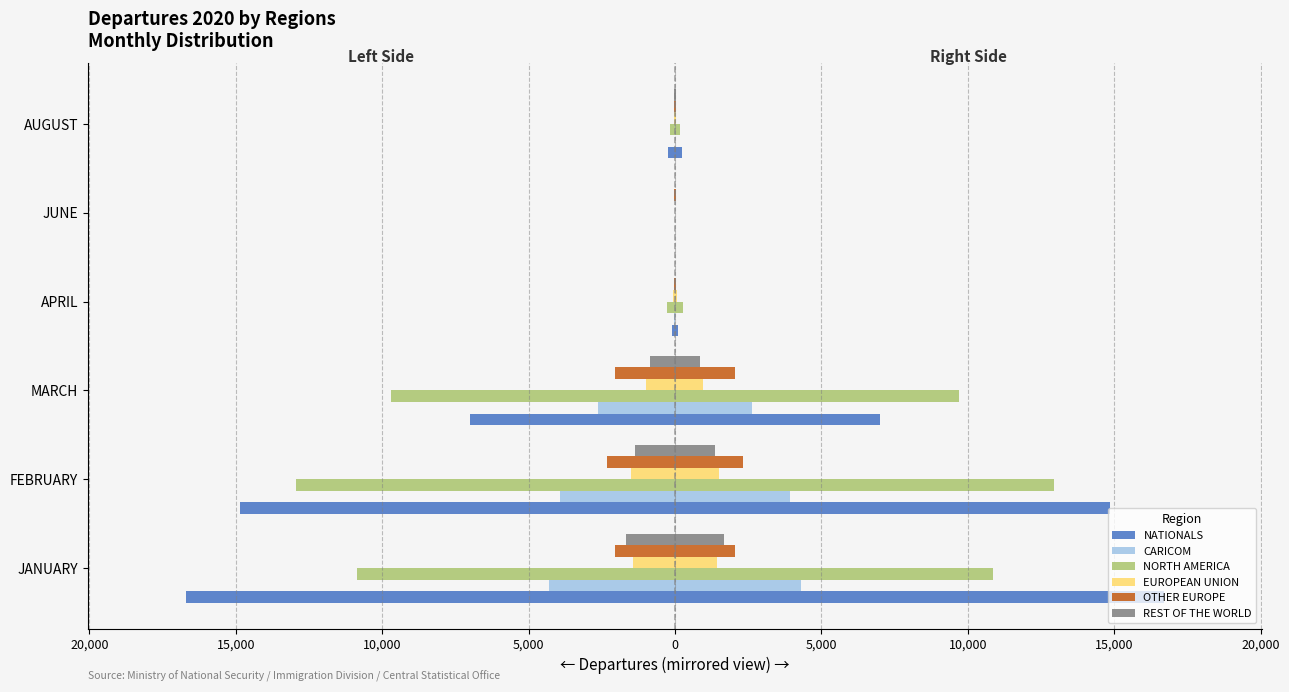

Are the bars grouped side by side (vs. stacked)?

Yes